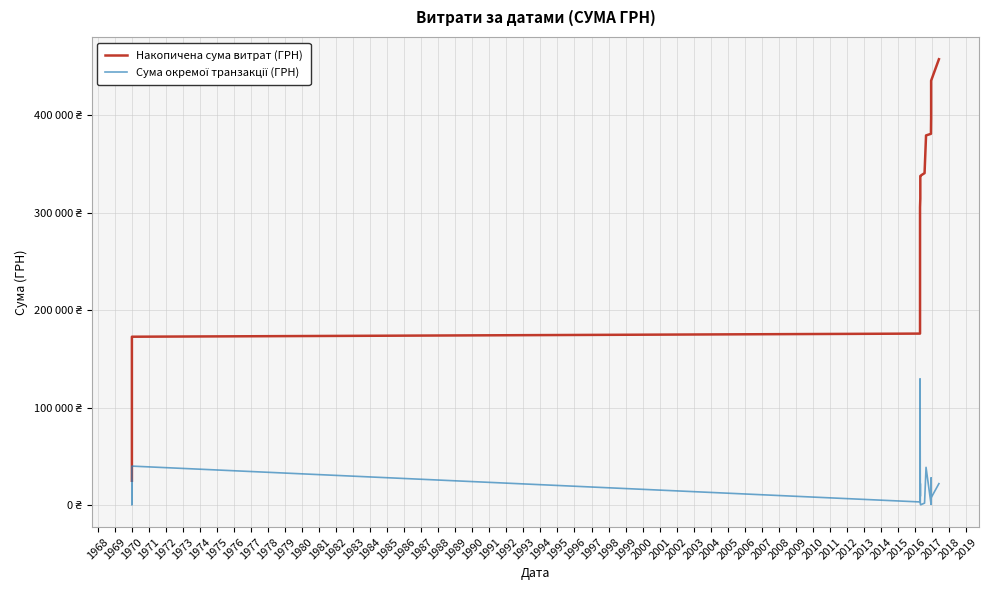

What is the value of the Накопичена сума витрат (ГРН) point at the 31st from the left?

435723.9